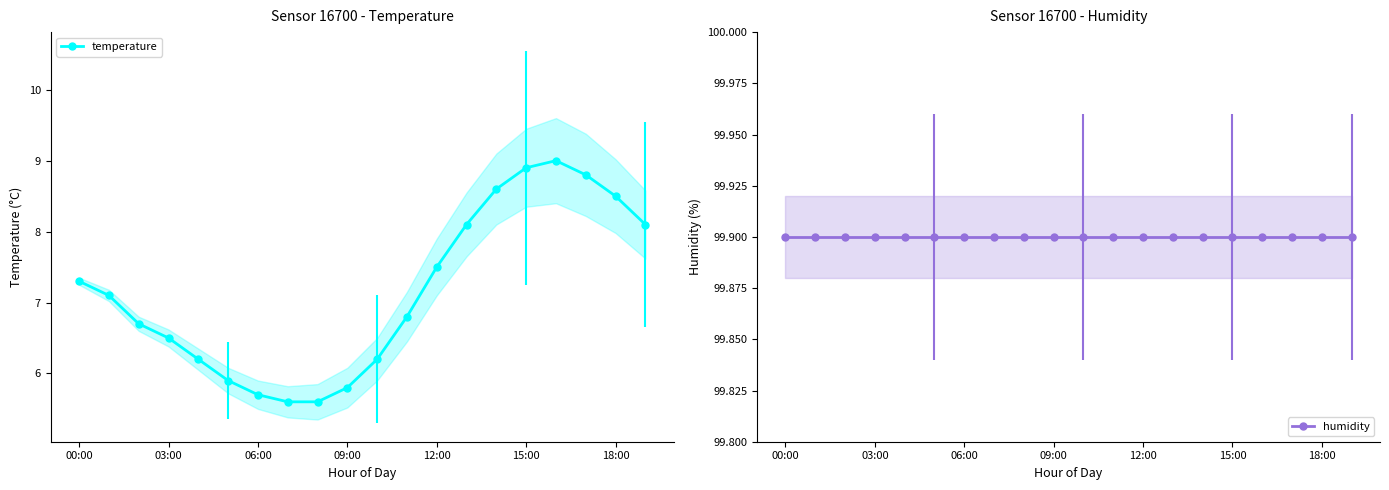

How many lines are shown in the chart?

2